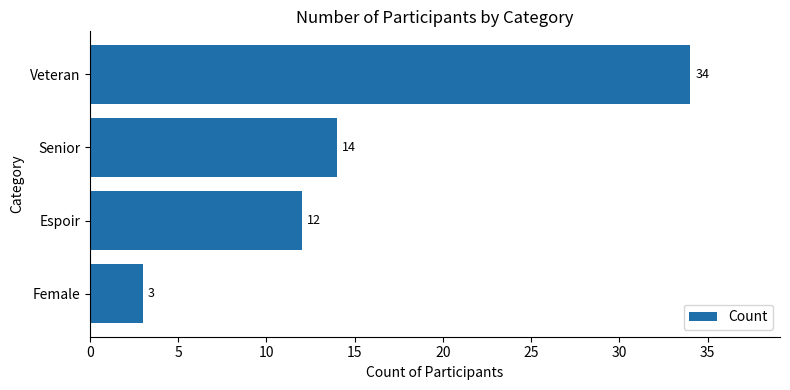

What is the smallest value displayed?

3